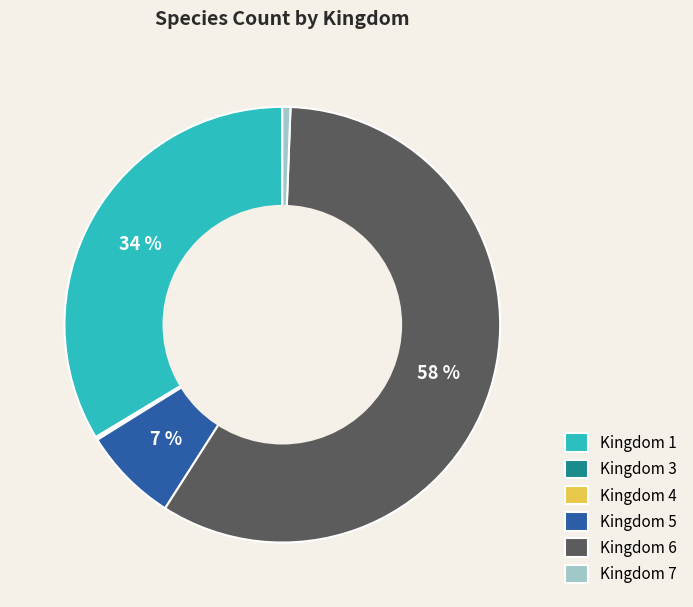

Combined, do Kingdom 7 and Kingdom 1 account for over 50%?

No